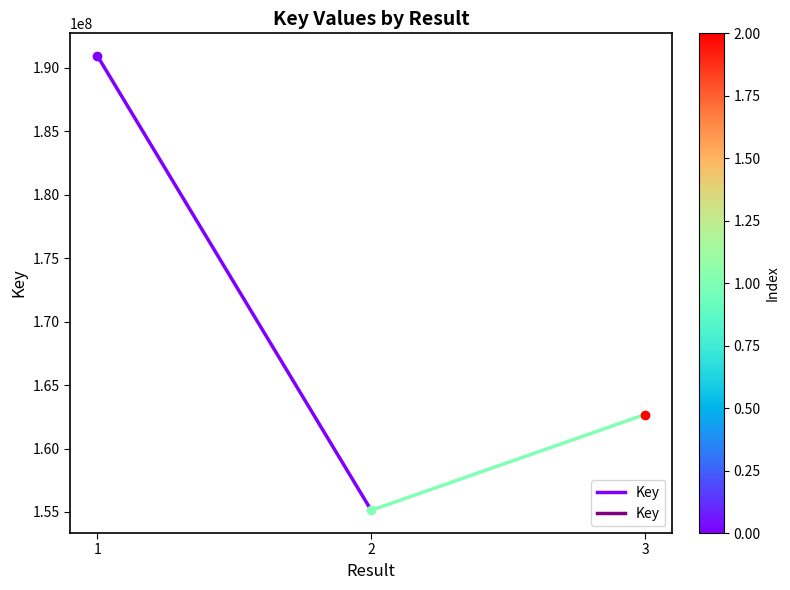

What is the change in value from 1 to 2?

-35789317